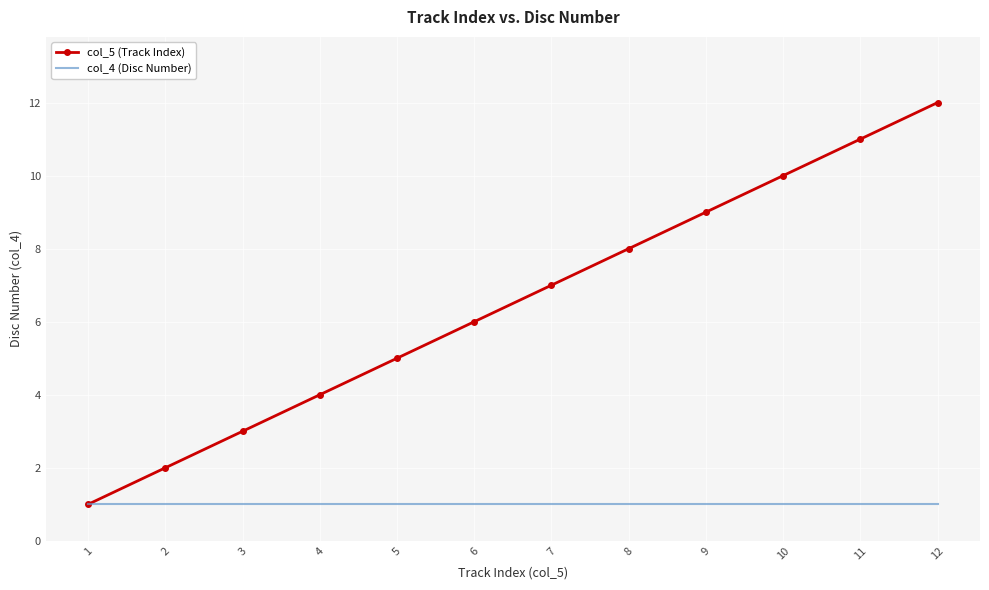

Rank the series by their maximum value, from lowest to highest.

col_4 (Disc Number), col_5 (Track Index)